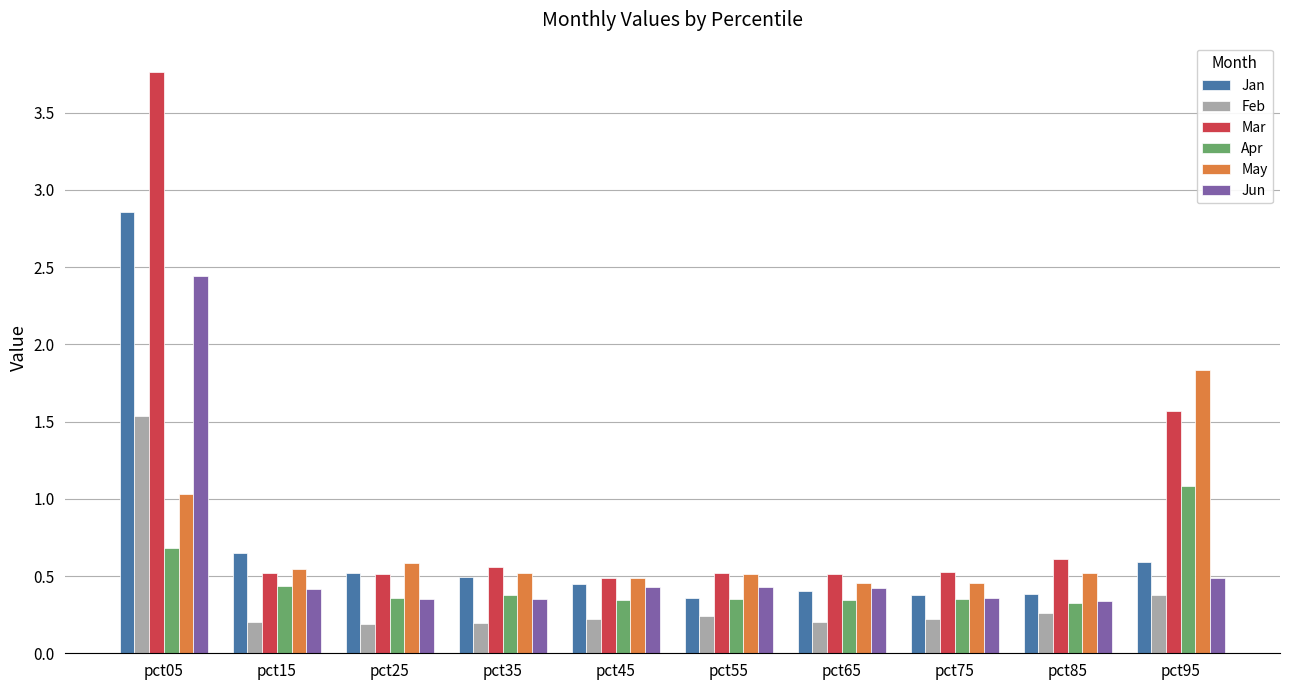

Which series changed the most between pct75 and pct95?

May